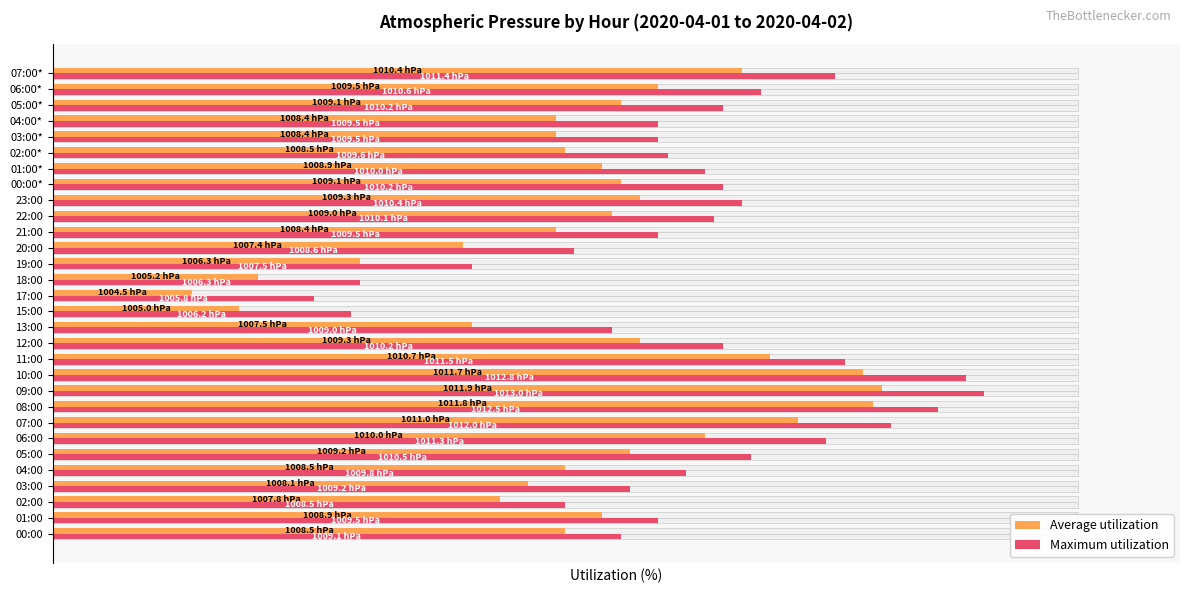

Which category has the highest value across all series?

09:00